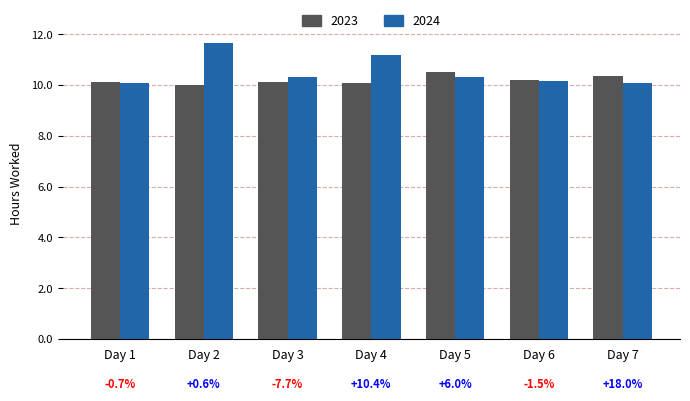

List the series in order of their peak value, lowest first.

2023, 2024